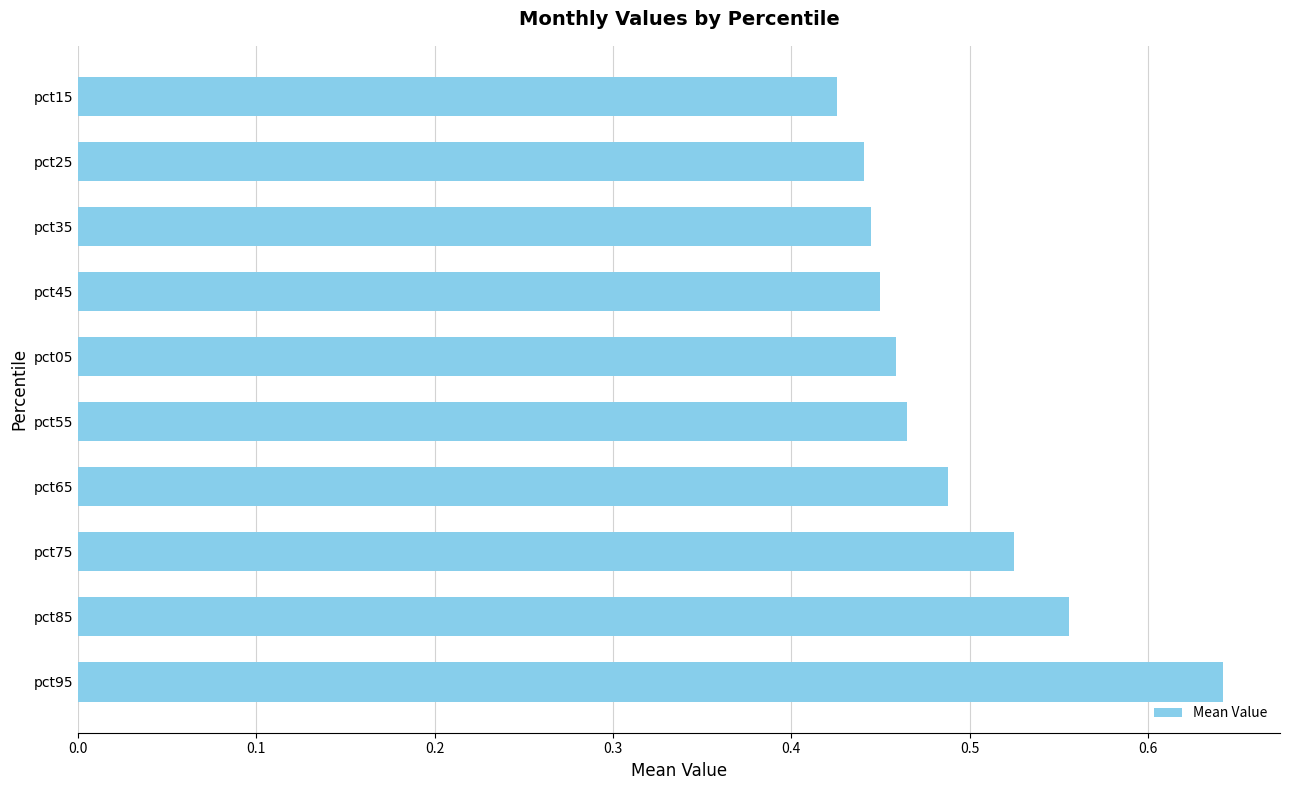

How many bars are there in total?

10